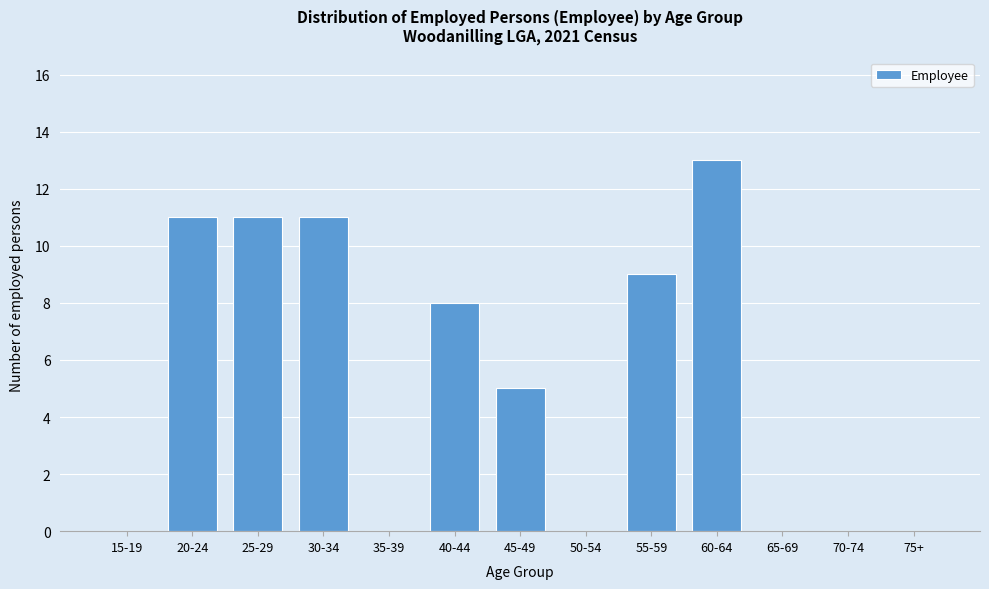

Reading left to right, transcribe all the data shown in this chart.

15-19=0	20-24=11	25-29=11	30-34=11	35-39=0	40-44=8	45-49=5	50-54=0	55-59=9	60-64=13	65-69=0	70-74=0	75+=0